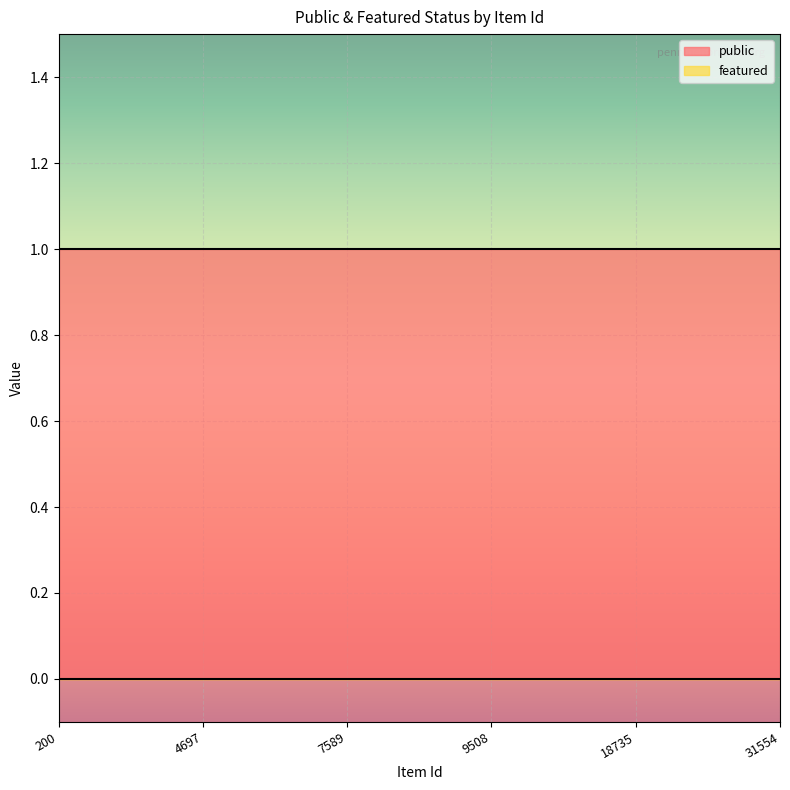

What is the maximum value shown in the chart?

1